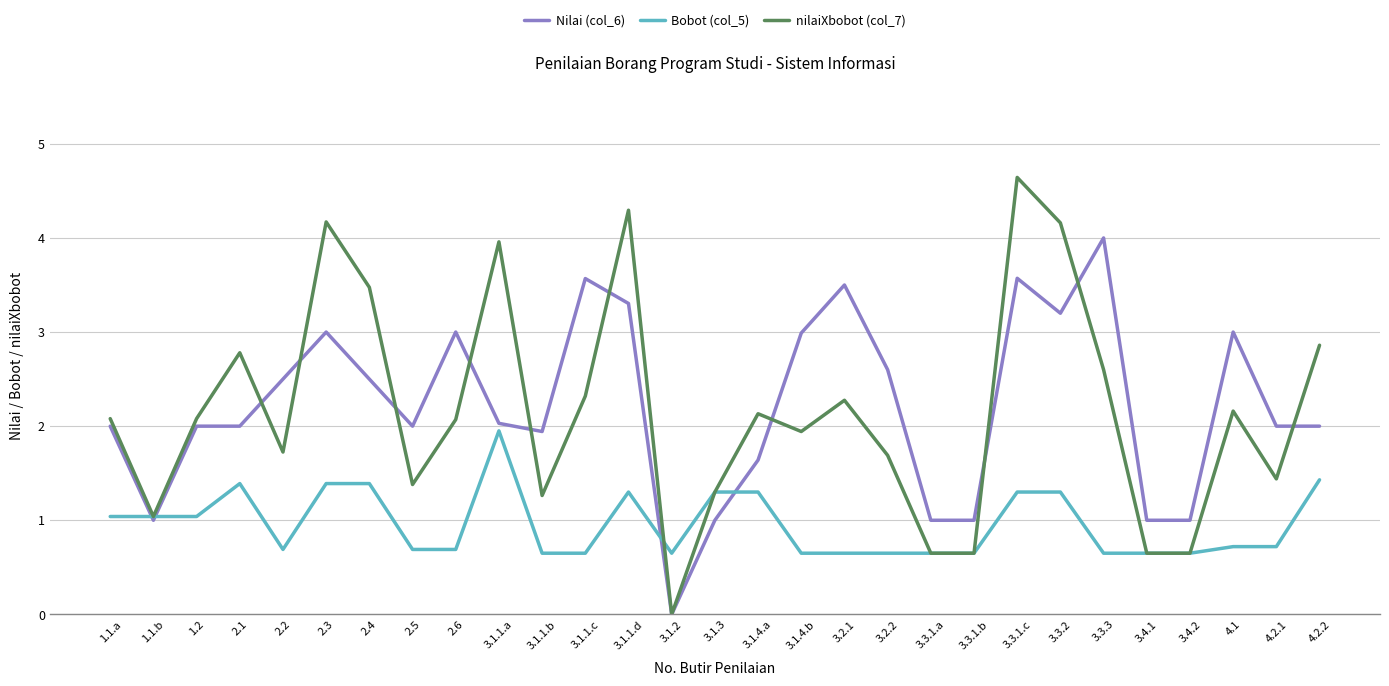

What is the total value across all series at 2.1?

6.2